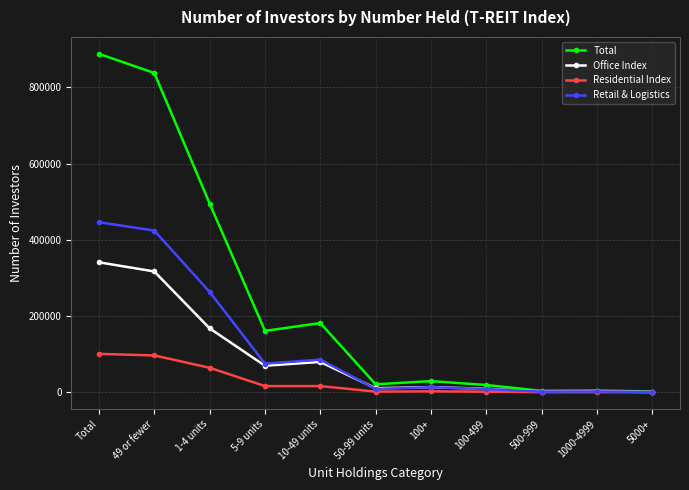

The value of Retail & Logistics at Total is 280508. True or false?

False